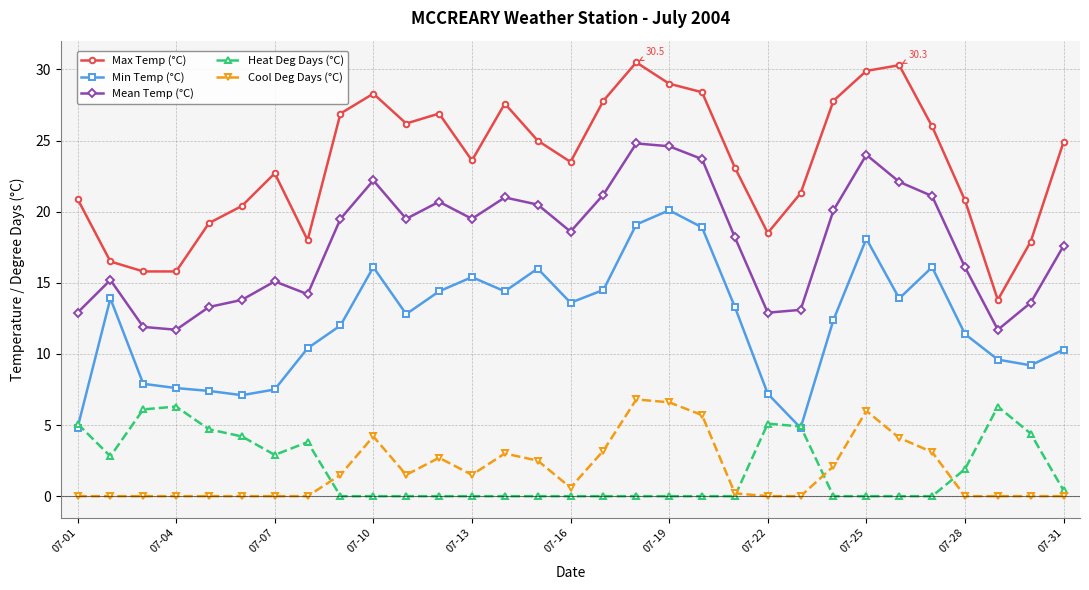

What is the difference between the maximum and minimum values in the Min Temp (°C) series?

15.3